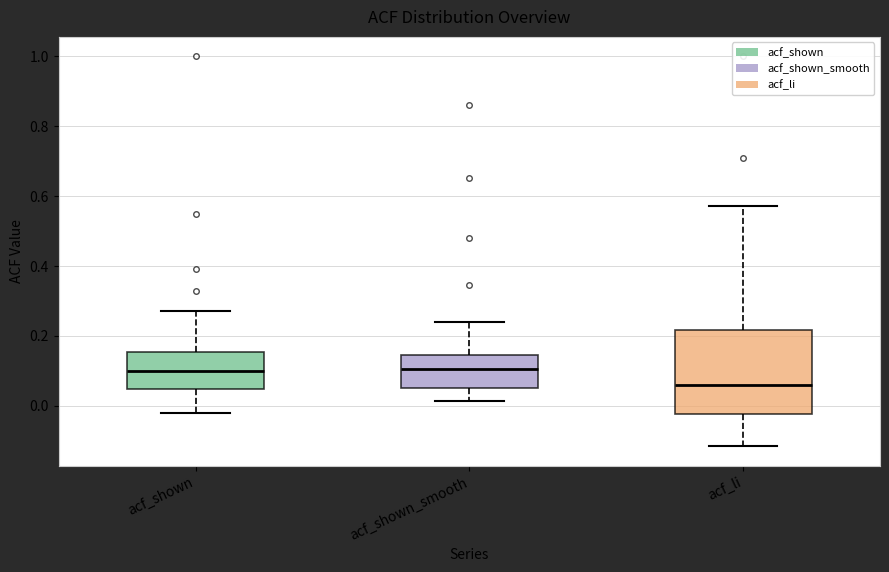

Where does the upper whisker of the box for acf_shown_smooth end on the y-axis? The values are not printed on the chart, so give them approximately, as read against the axis.

0.24